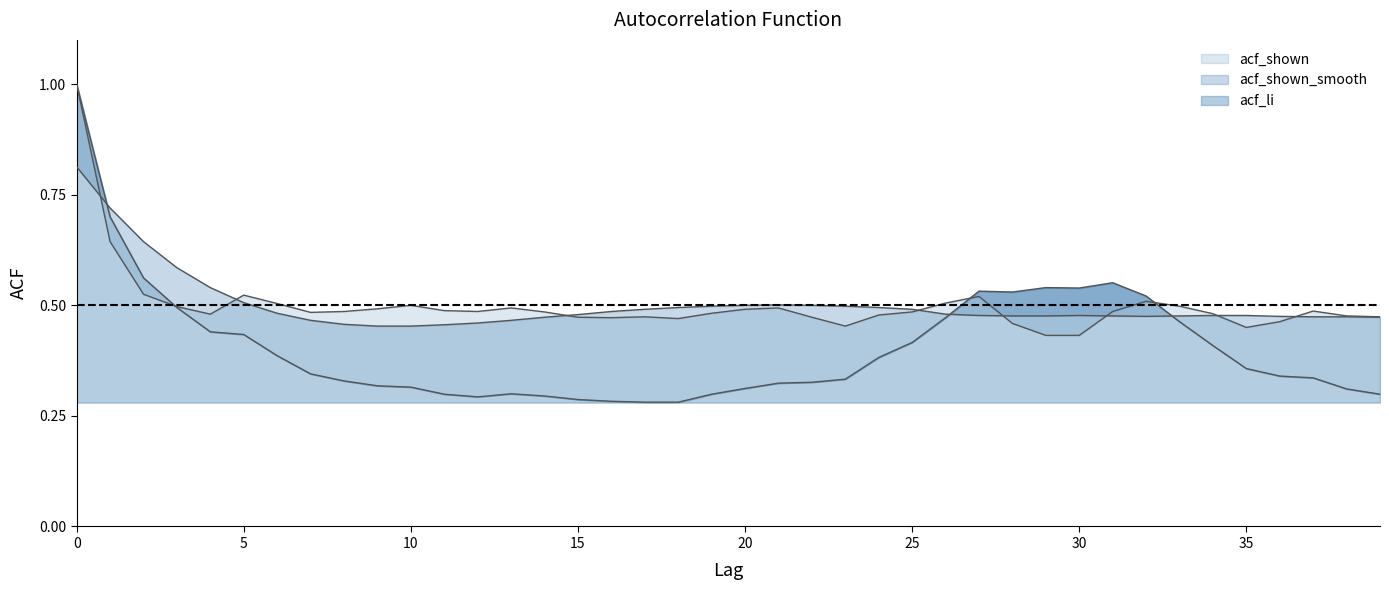

How many times do acf_li and acf_shown cross each other?

3